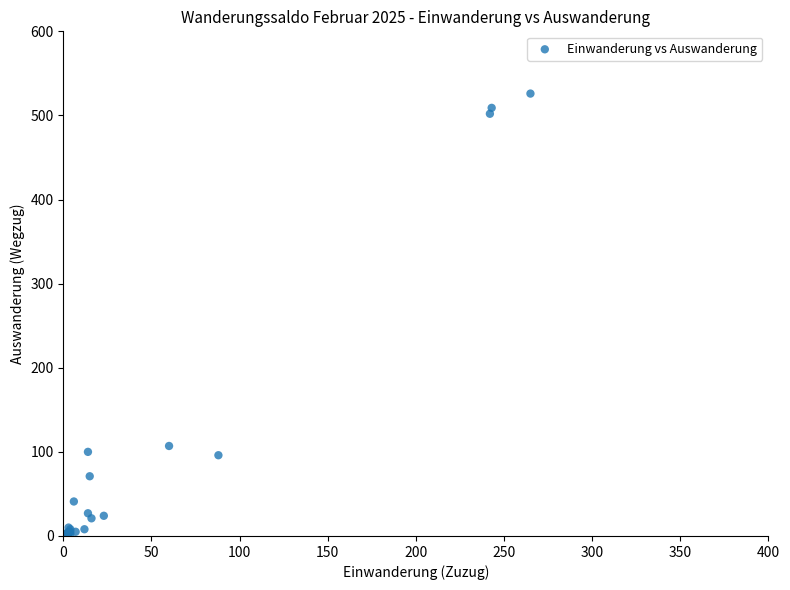

What Y value in the scatter plot is closest to 263?

107